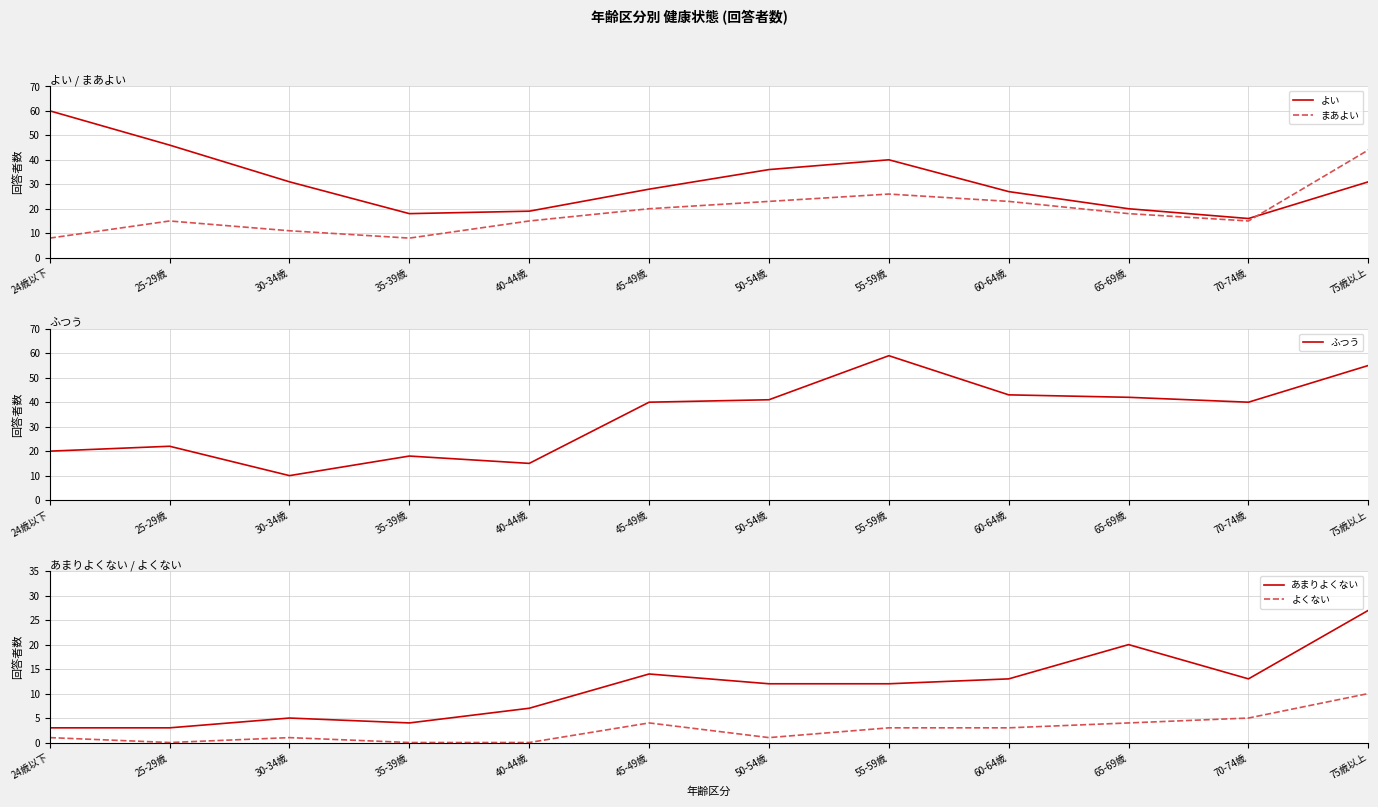

What position from the right is 35-39歳?

9